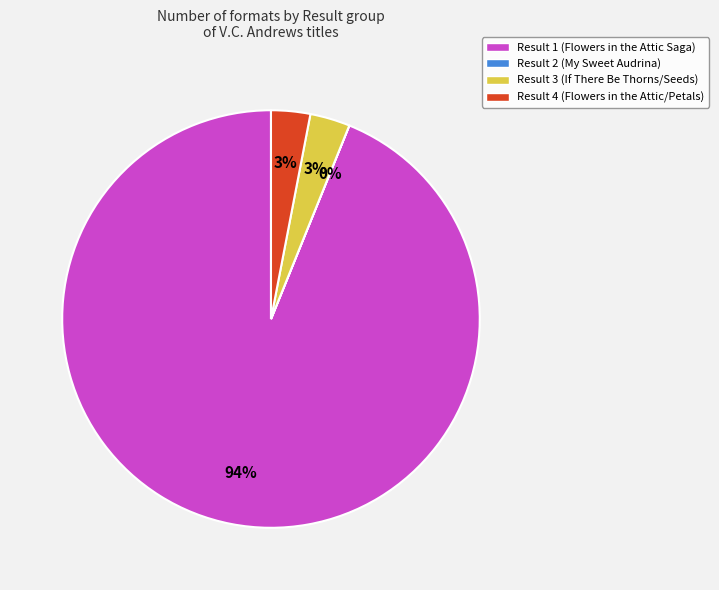

Between Result 4 and Result 1, which is larger?

Result 1